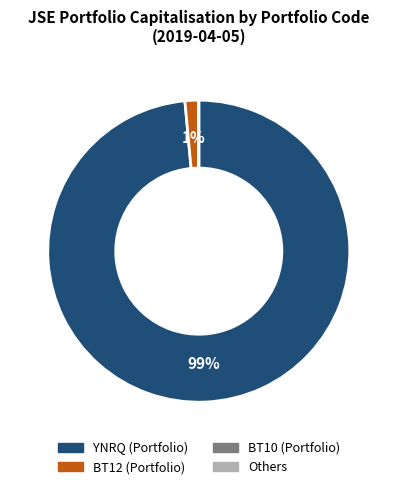

Is there any slice that represents more than half of the pie?

Yes